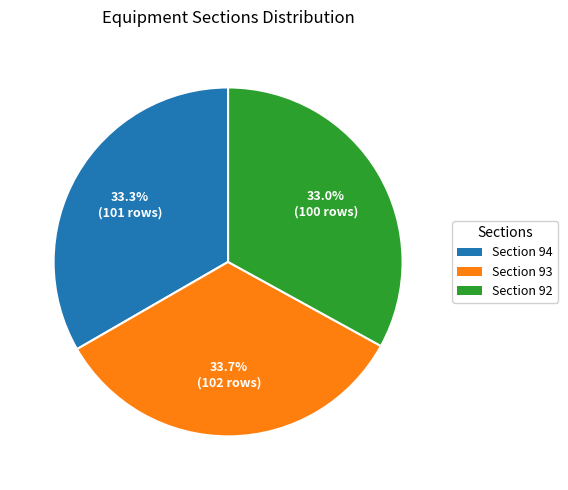

How many slices are in this pie chart?

3